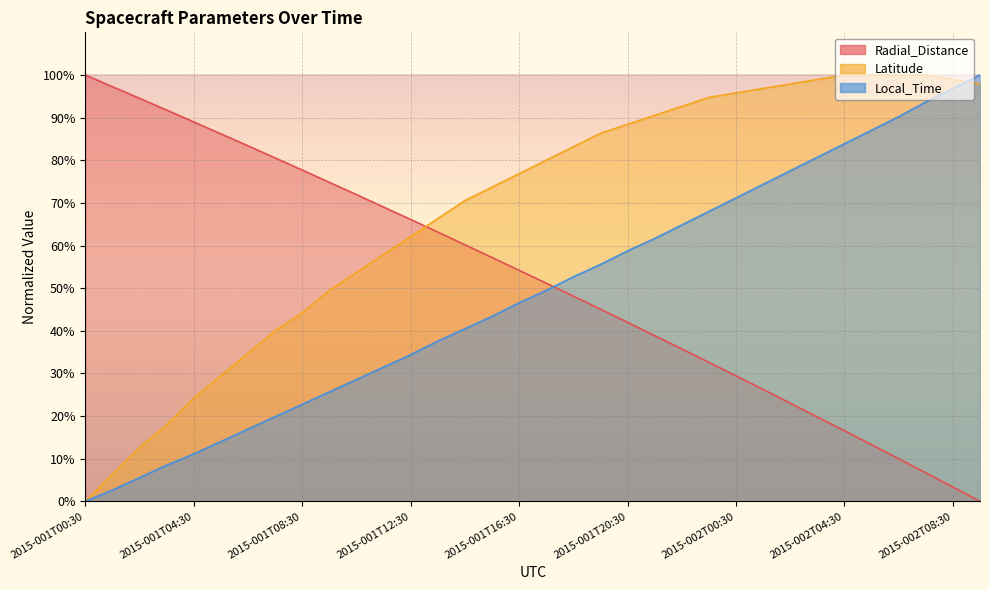

What is the average value of the Local_Time series?

48.7